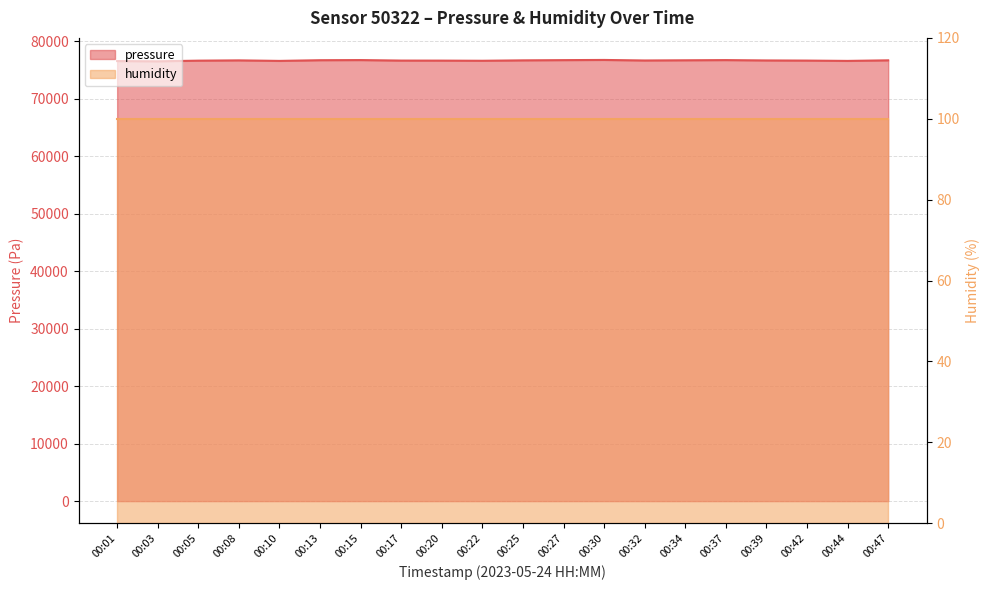

Which category has the highest value across all series?

00:30